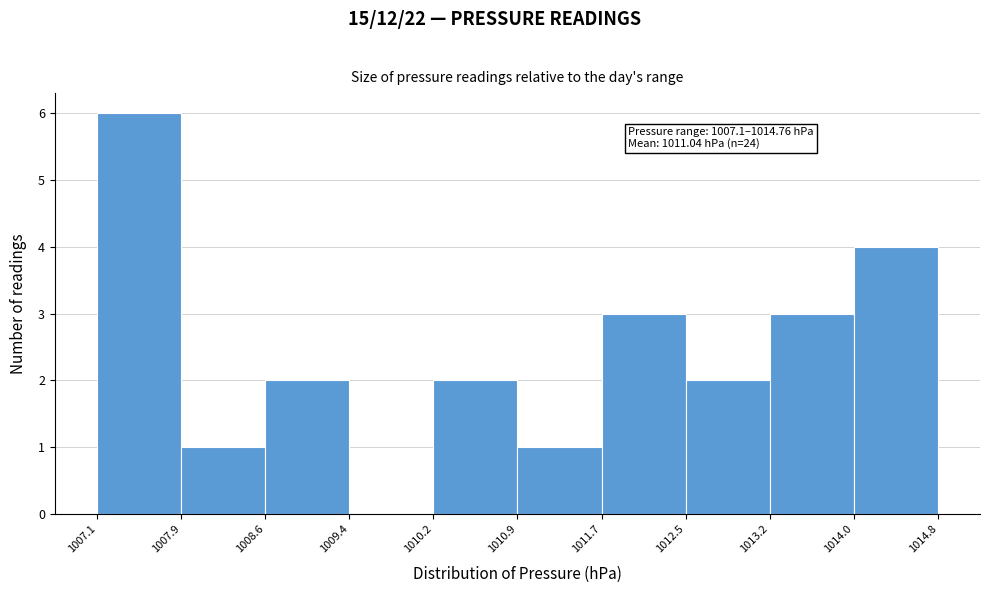

Over which range of the x-axis is the bar tallest?

1007.1 to 1007.9